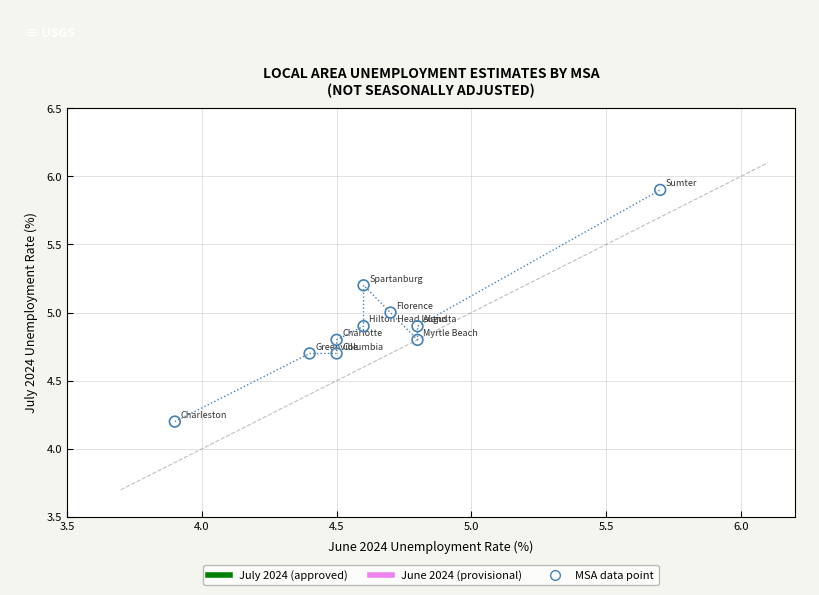

What is the range of Y values (max minus min)?

1.7